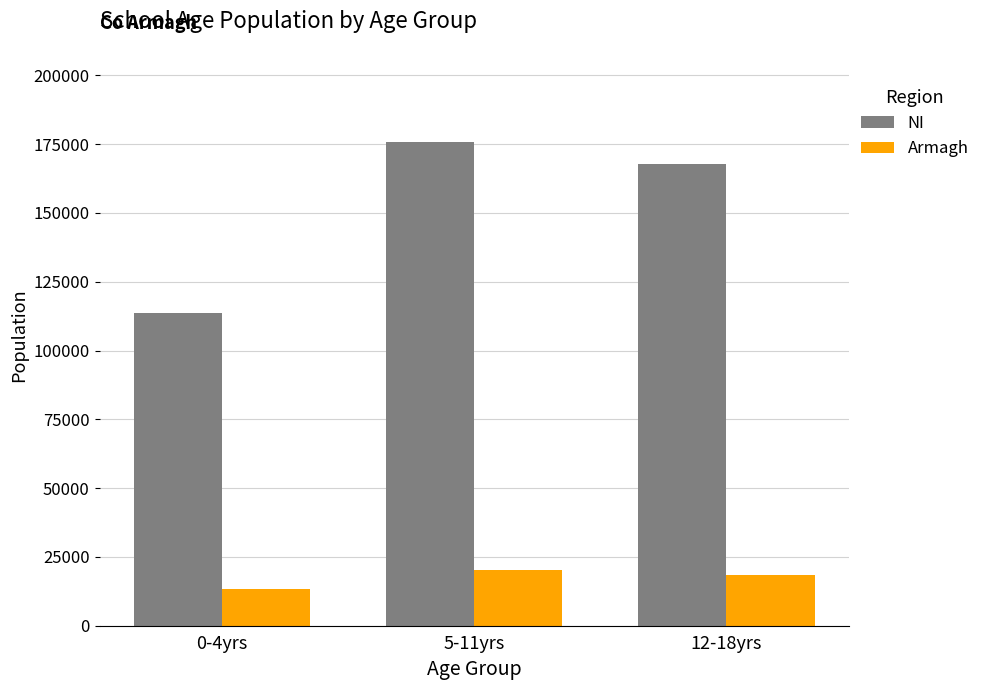

What are all the series names shown in the legend?

NI, Armagh